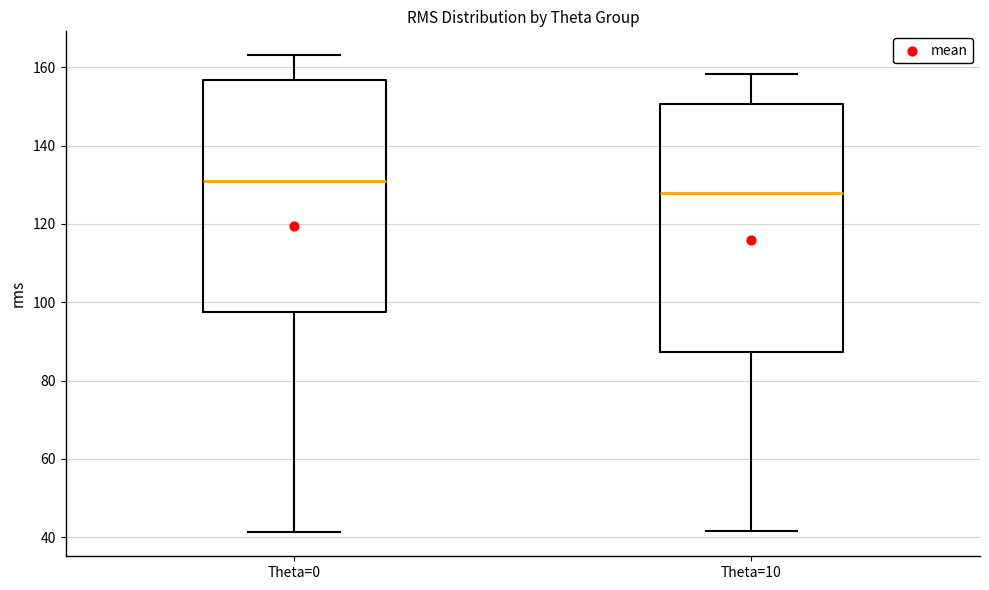

Reading left to right, read every box against the y-axis: the position of its median line, the range the box covers, and the ends of its whiskers. The values are not printed on the chart, so give them approximately, as read against the axis.

Theta=0: median 132, box 98 to 156, whiskers 42 to 164
Theta=10: median 128, box 88 to 150, whiskers 42 to 158